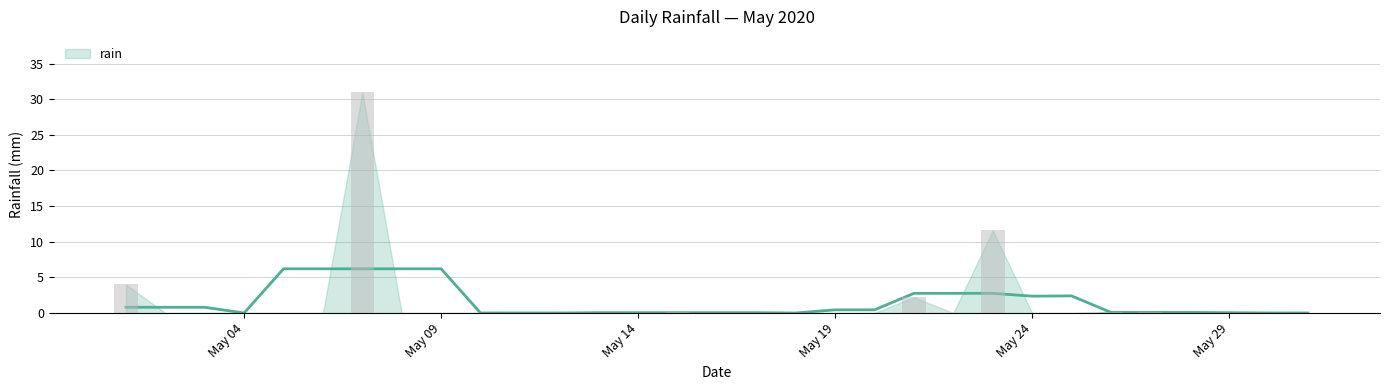

Is it true that the value at 2020-05-10 is 11.6?

False